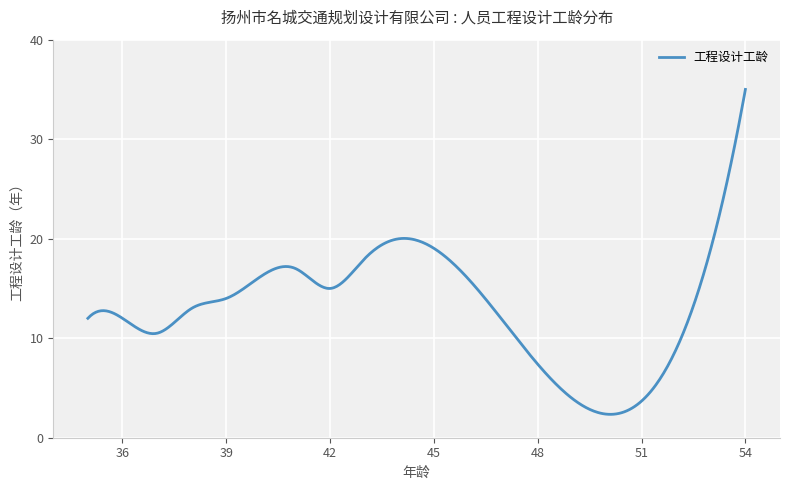

What is the average value?

13.2